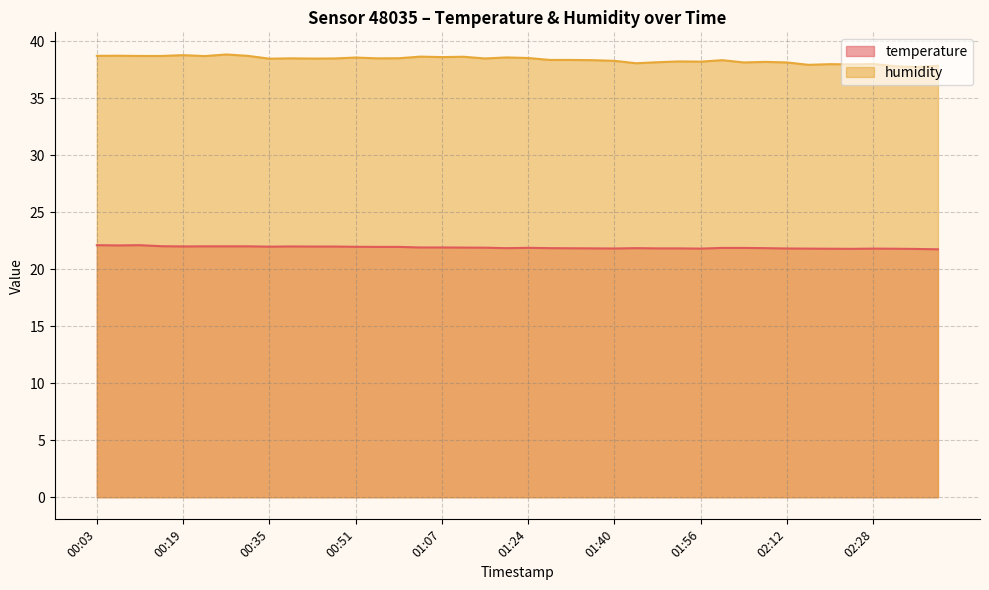

What is the total value across all series at 02:16?

59.8